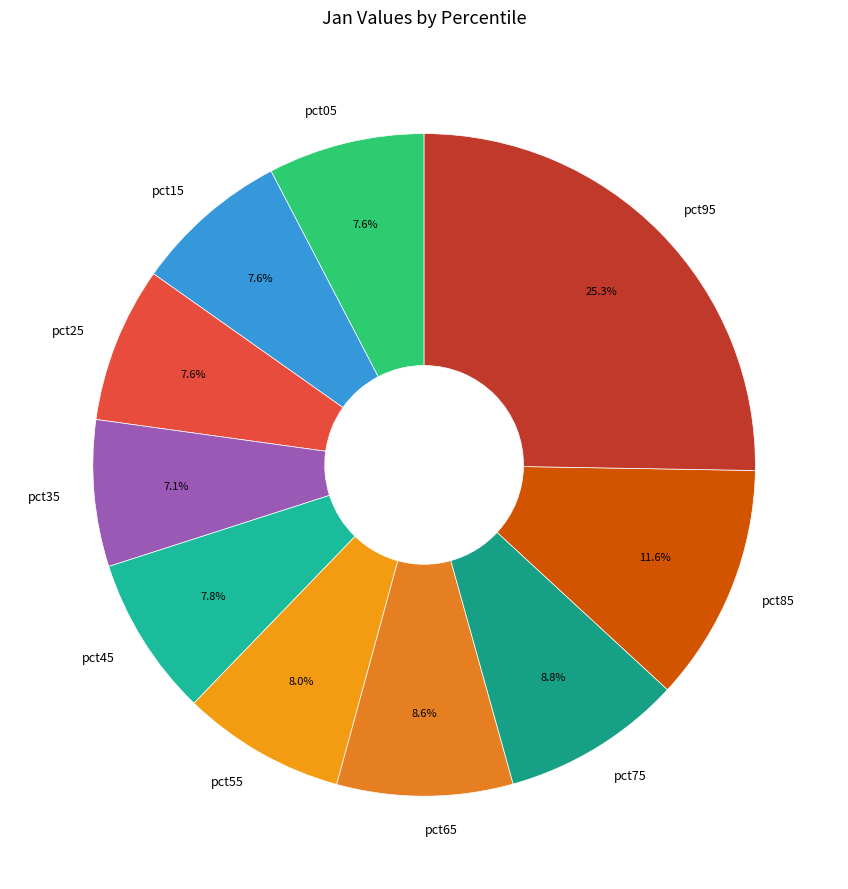

To the nearest percent, what is the difference between the largest and smallest slice percentages?

18%